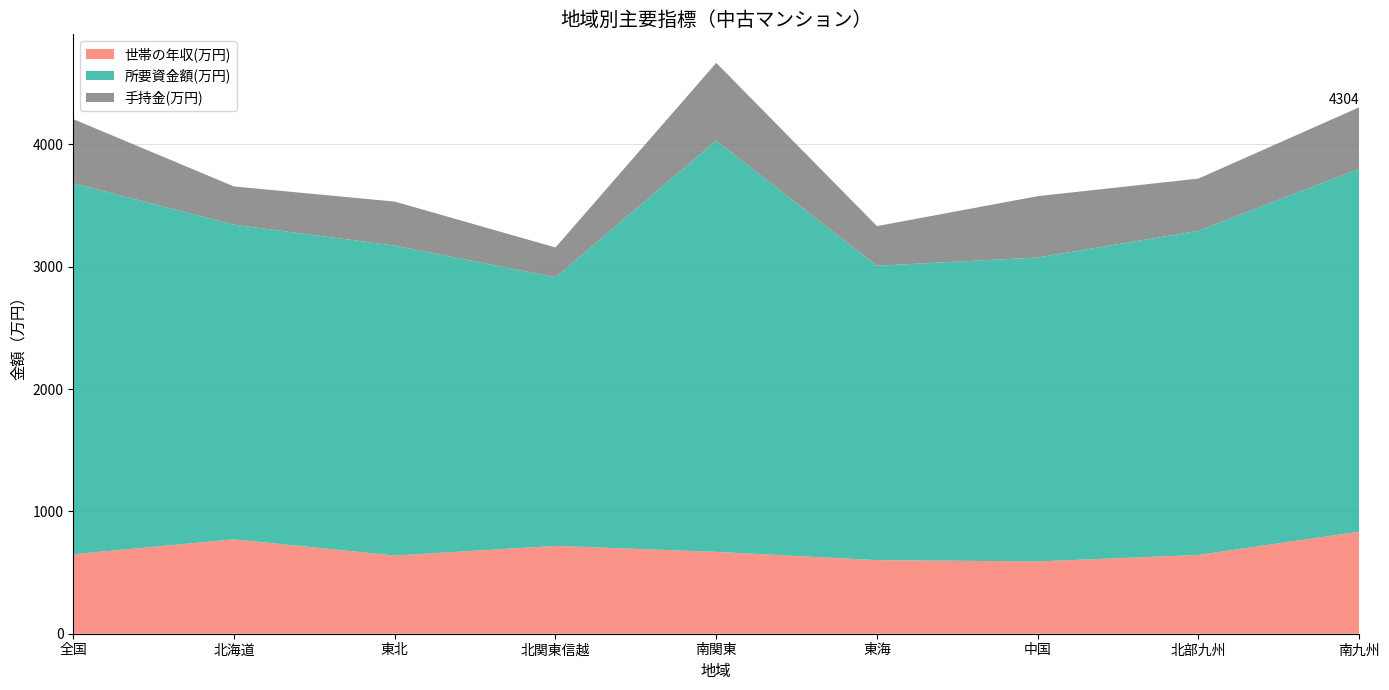

Reading left to right, list all the values displayed in this chart.

世帯の年収(万円): 650.1	771.5	639.4	718.0	669.2	601.6	591.2	643.8	834.4
所要資金額(万円): 3032.8	2572.7	2534.1	2196.4	3362.5	2407.0	2485.0	2650.0	2968.4
手持金(万円): 524.4	312.6	359.8	243.6	635.6	324.1	501.4	427.4	501.4